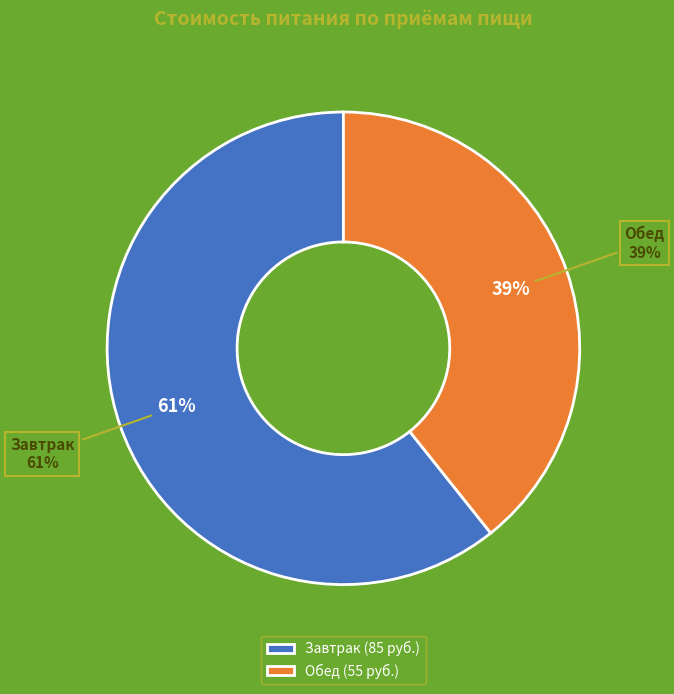

Rank the categories by value from highest to lowest.

Завтрак, Обед